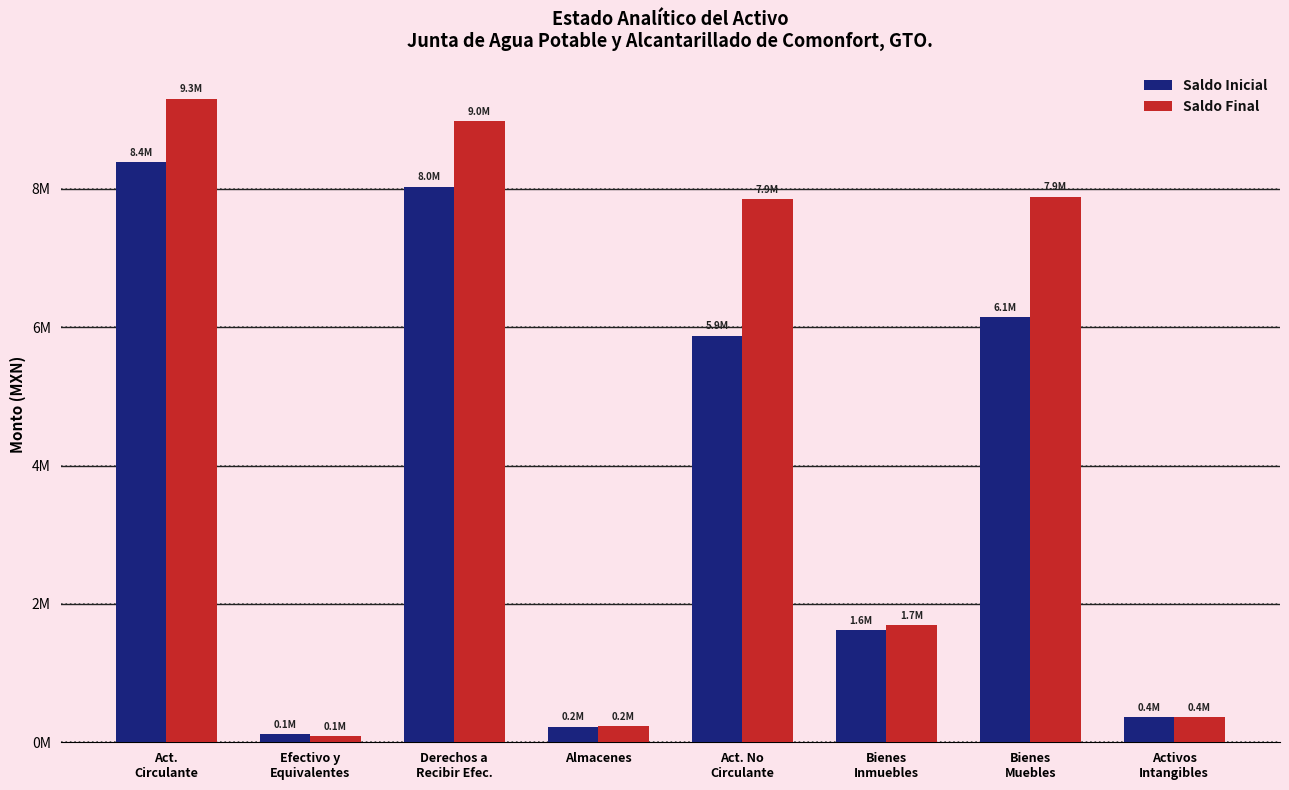

What is the maximum value shown in the chart?

9303000.4